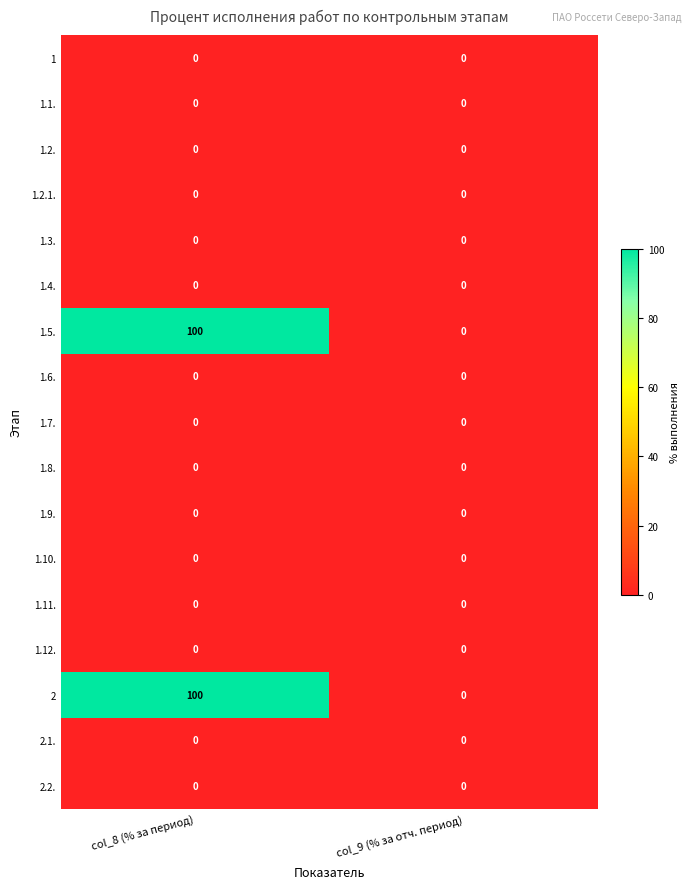

The 2 series shows 0 at col_9 (% за отч. период). True or false?

True